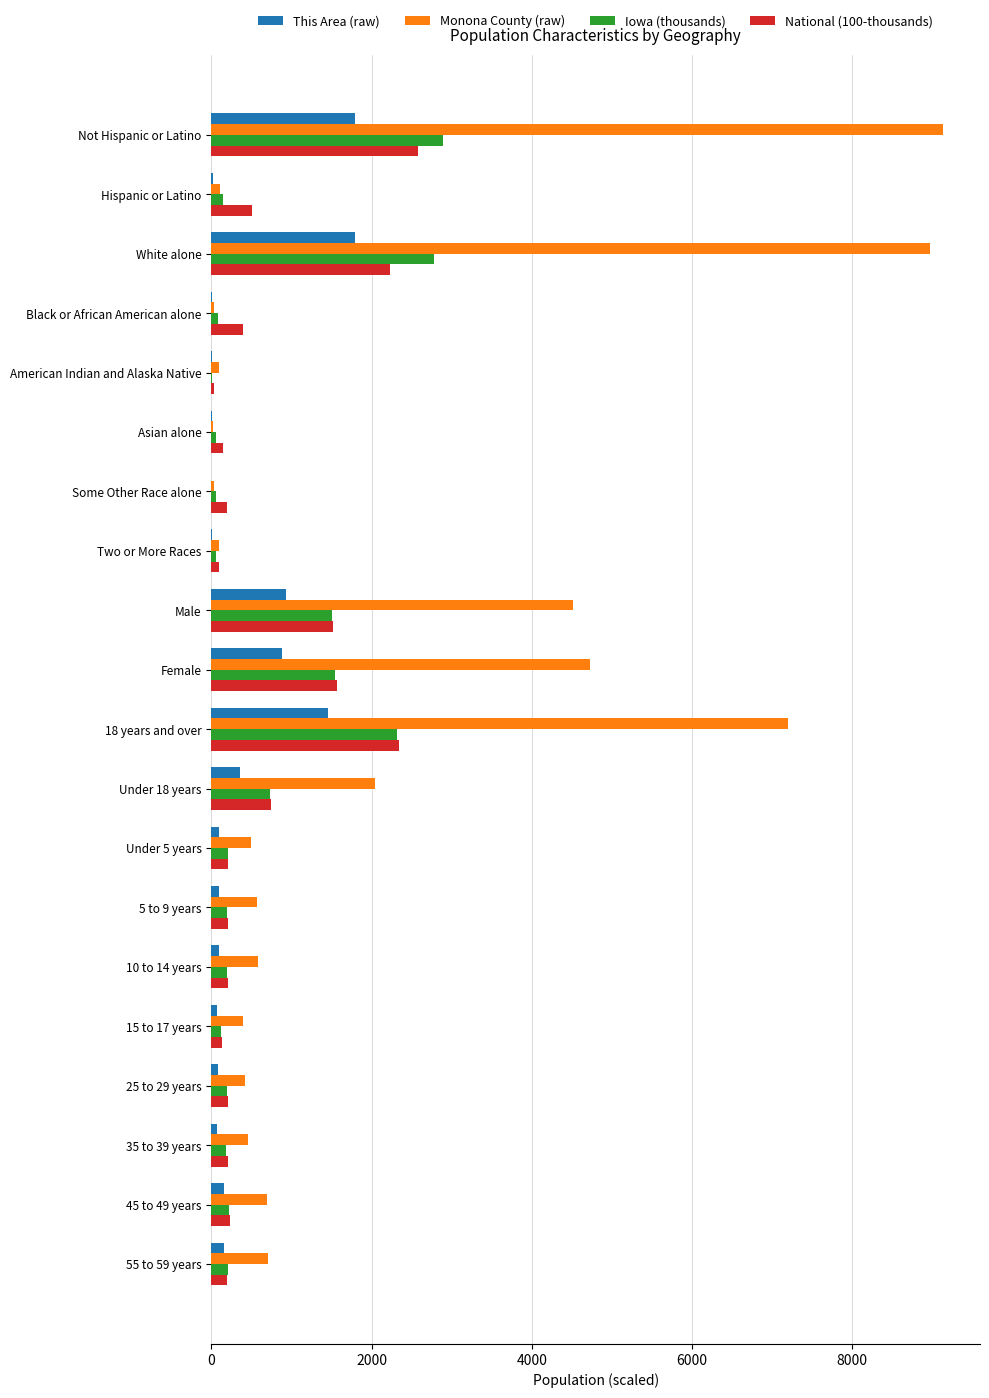

What is the sum of all This Area (raw) values?

8087.0